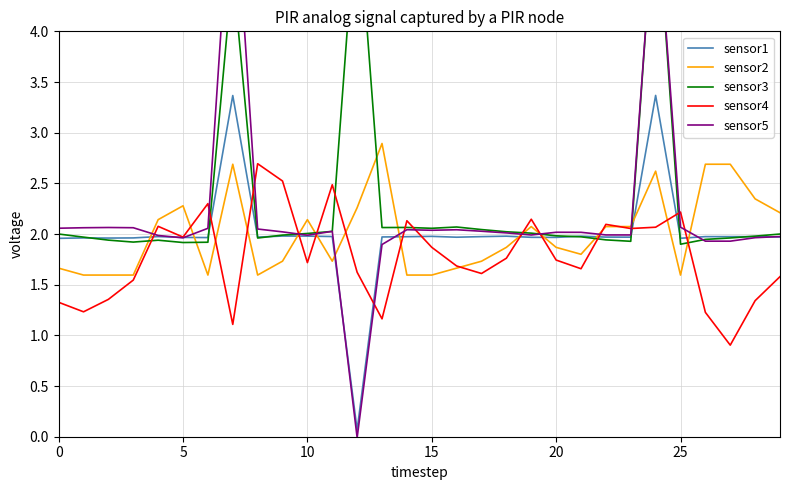

How many lines are shown in the chart?

5